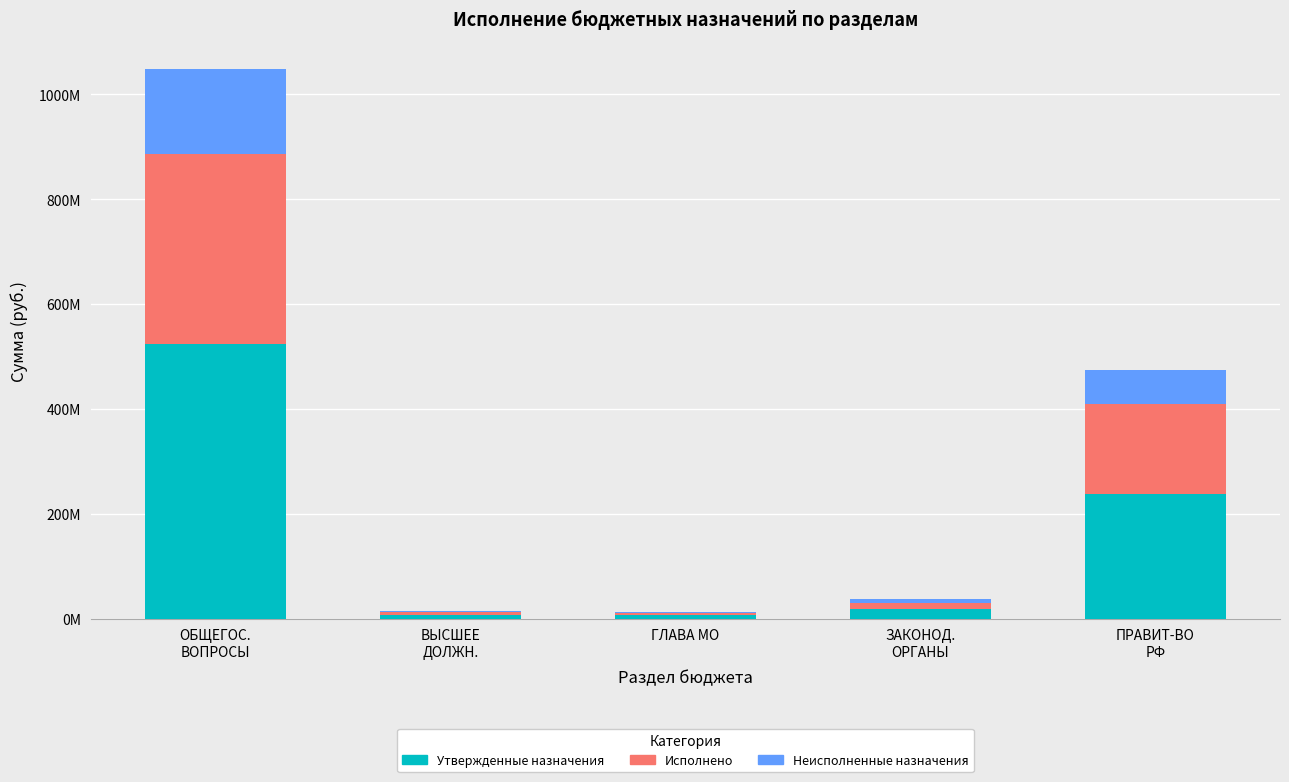

Rank the categories by Исполнено value from highest to lowest.

ОБЩЕГОС.
ВОПРОСЫ, ПРАВИТ-ВО
РФ, ЗАКОНОД.
ОРГАНЫ, ВЫСШЕЕ
ДОЛЖН., ГЛАВА МО